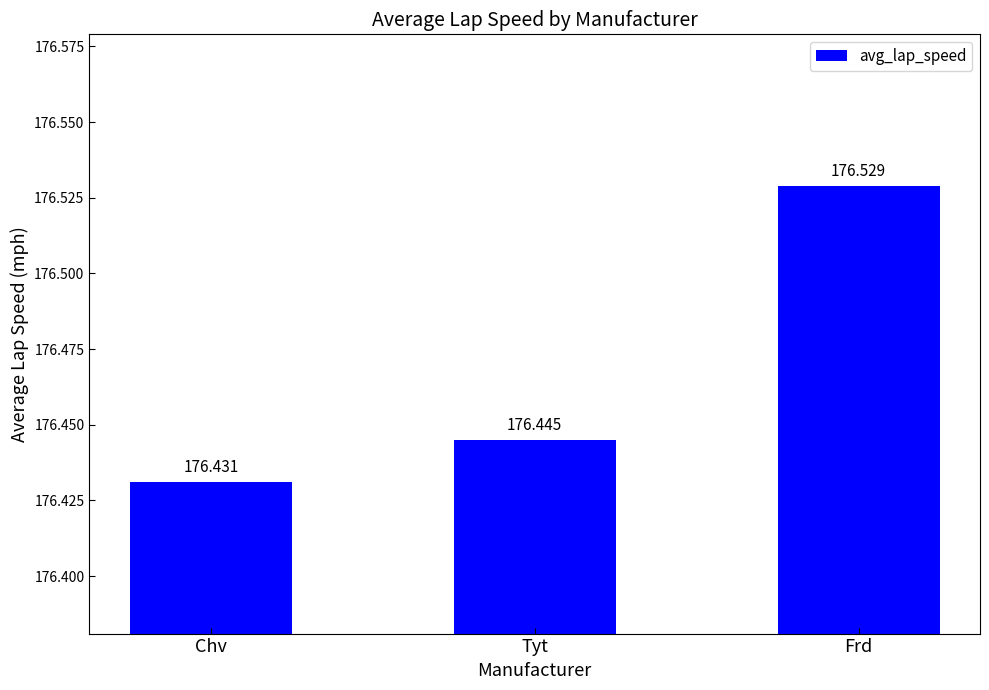

Which category has the highest value across all series?

Frd